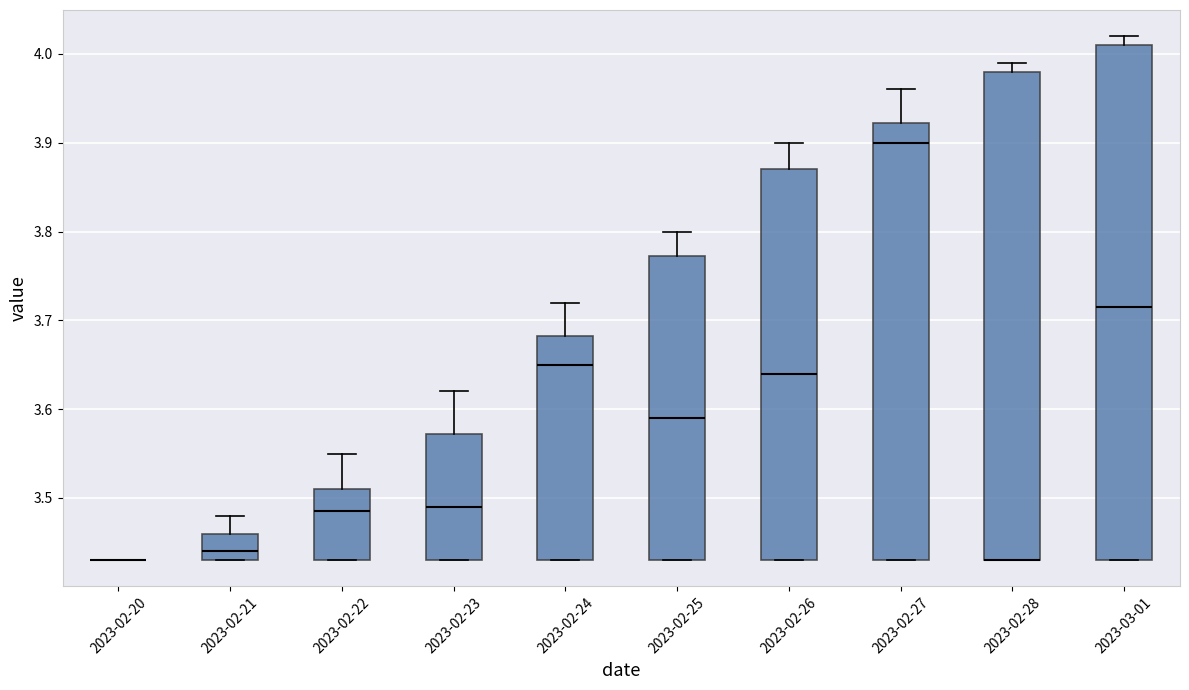

Reading left to right, transcribe this box plot: for each box, give where its median line is, the range the box spans, and where its two whiskers end, as read against the y-axis. The values are not printed on the chart, so give them approximately, as read against the axis.

2023-02-20: box collapsed to a line at 3.43, whiskers 3.43 to 3.43
2023-02-21: median 3.44, box 3.43 to 3.46, whiskers 3.43 to 3.48
2023-02-22: median 3.49, box 3.43 to 3.51, whiskers 3.43 to 3.55
2023-02-23: median 3.49, box 3.43 to 3.57, whiskers 3.43 to 3.62
2023-02-24: median 3.65, box 3.43 to 3.68, whiskers 3.43 to 3.72
2023-02-25: median 3.59, box 3.43 to 3.77, whiskers 3.43 to 3.80
2023-02-26: median 3.64, box 3.43 to 3.87, whiskers 3.43 to 3.90
2023-02-27: median 3.90, box 3.43 to 3.92, whiskers 3.43 to 3.96
2023-02-28: median 3.43 (drawn on the box's lower edge), box 3.43 to 3.98, whiskers 3.43 to 3.99
2023-03-01: median 3.72, box 3.43 to 4.01, whiskers 3.43 to 4.02